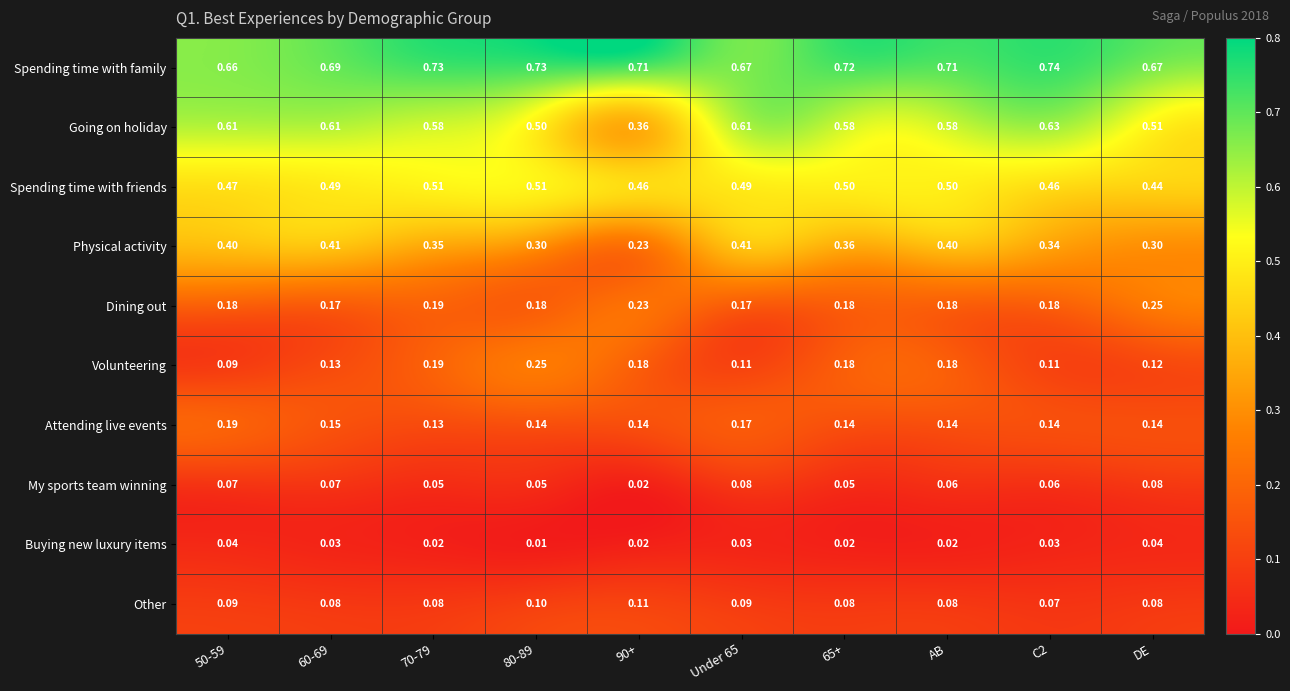

Which series has the widest spread of values?

Going on holiday